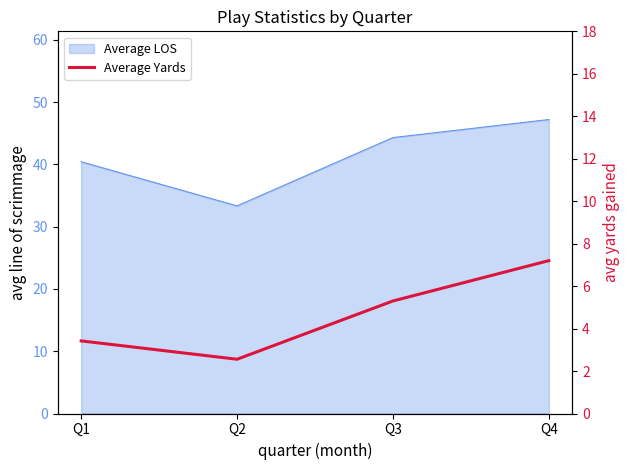

Where does the data first go above 5?

Q3